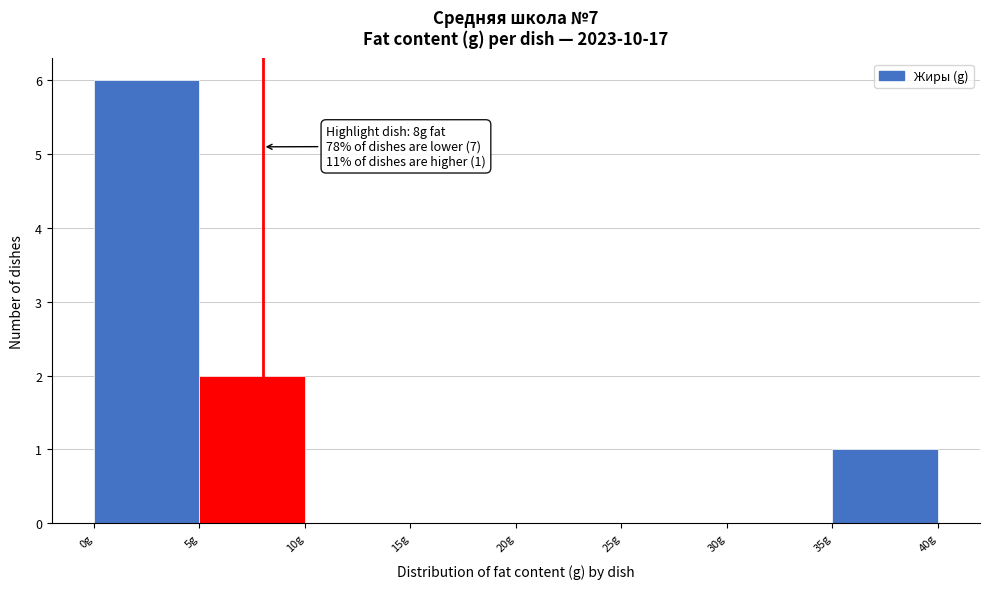

Over which range of the x-axis is the bar tallest?

0 to 5